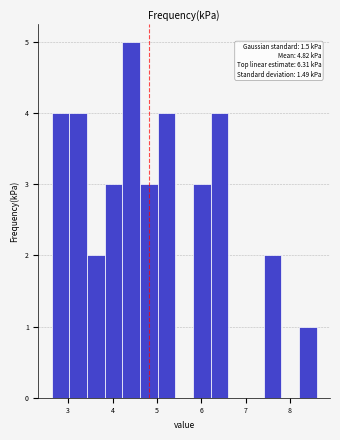

Around what value on the x-axis is the tallest bar? Give the approximate position of its centre, as read against the axis.

4.4